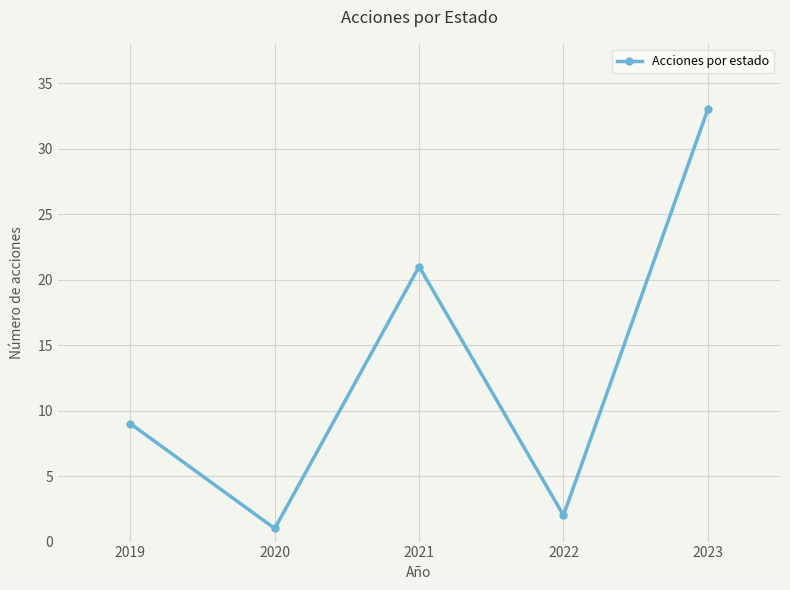

Reading left to right, list all the values displayed in this chart.

2019=9	2020=1	2021=21	2022=2	2023=33